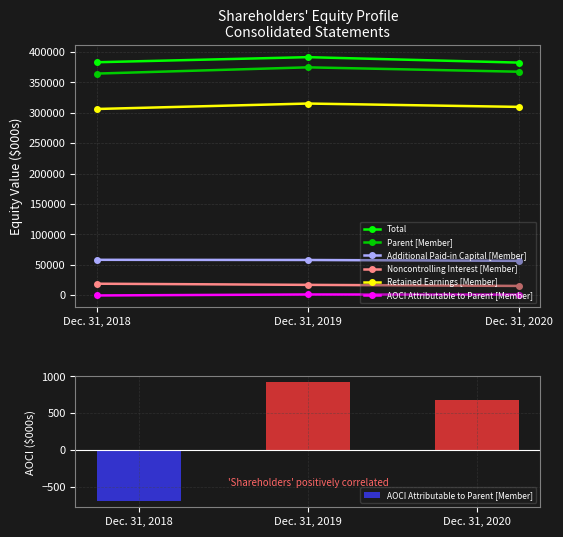

Is it true that Retained Earnings [Member] equals 132256 at Dec. 31, 2020?

False